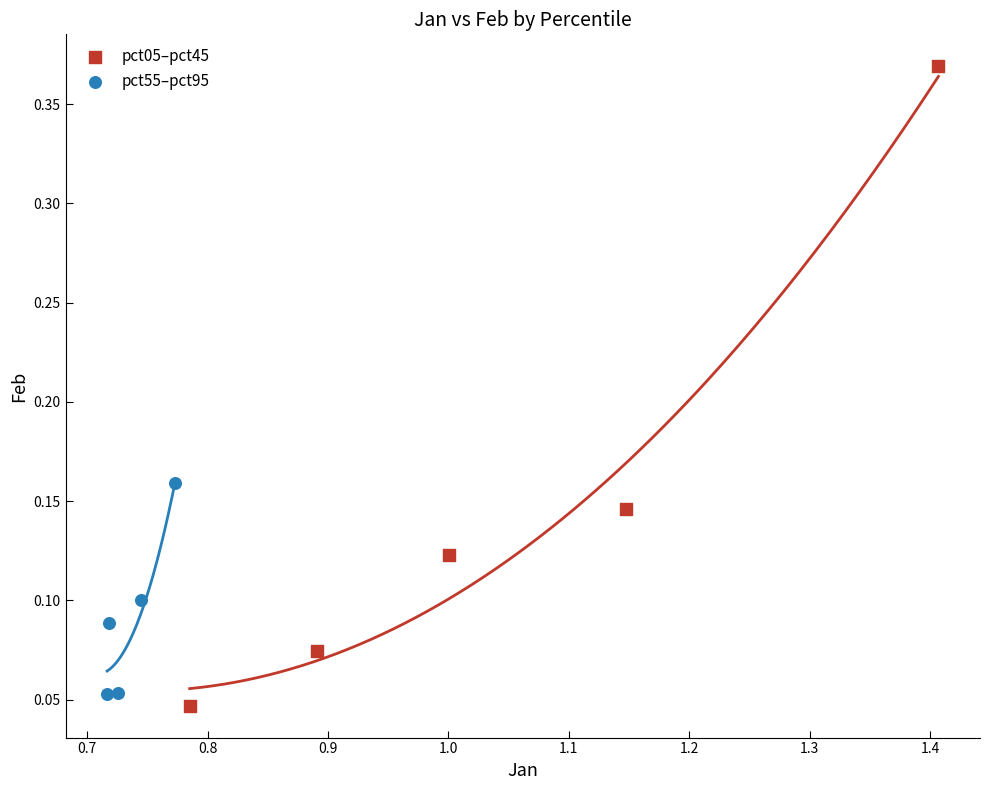

Which series contains the highest Y value?

pct05–pct45